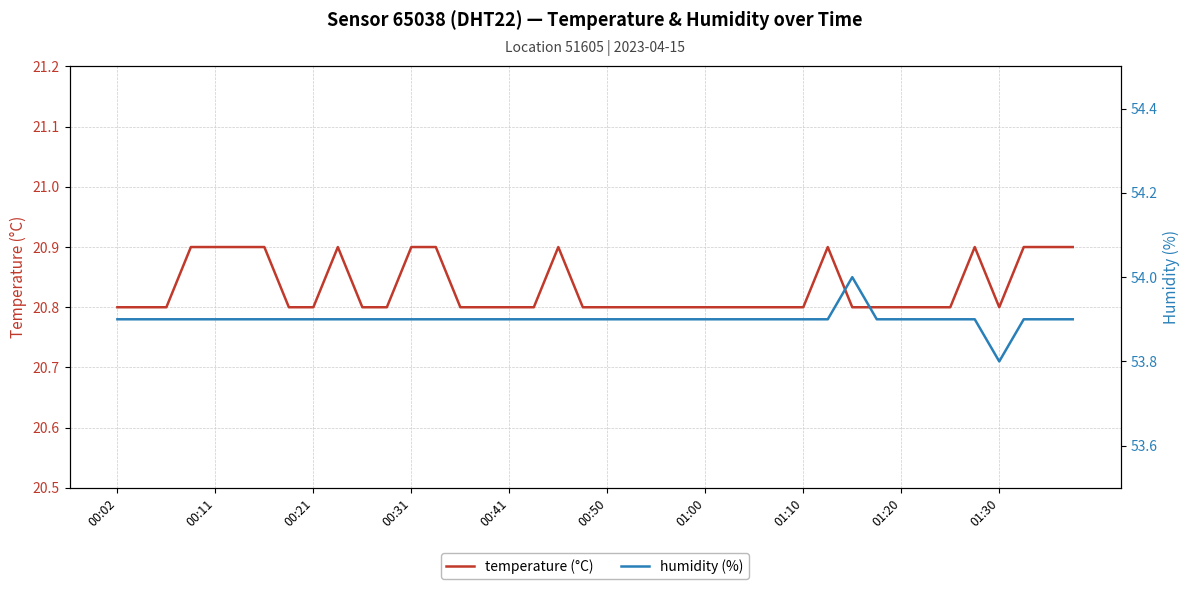

Is it true that temperature (°C) equals 6.7 at 15?

False